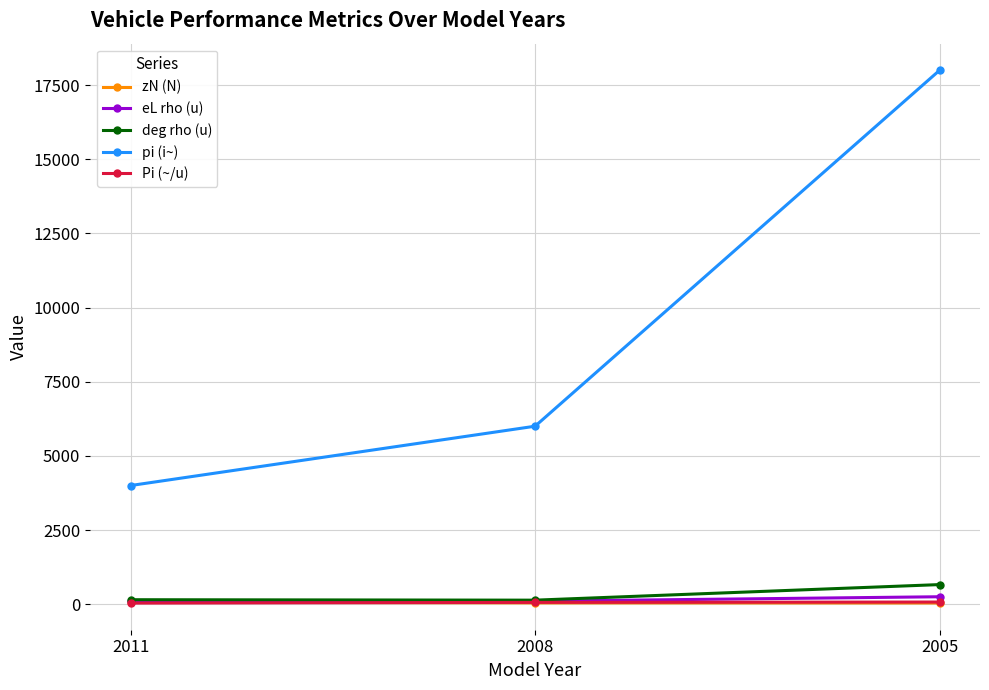

Which label corresponds to the largest value in the chart?

2005